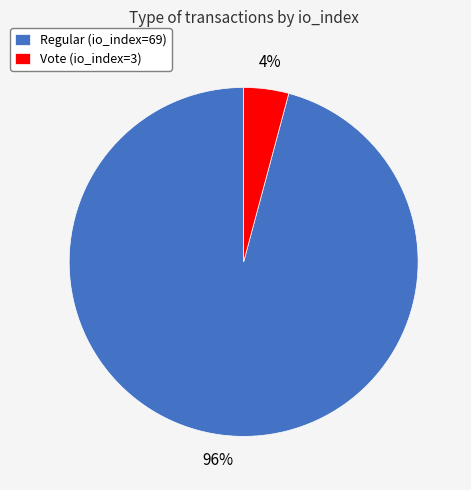

To the nearest percent, what is the combined percentage of Vote (io_index=3) and Regular (io_index=69)?

100%